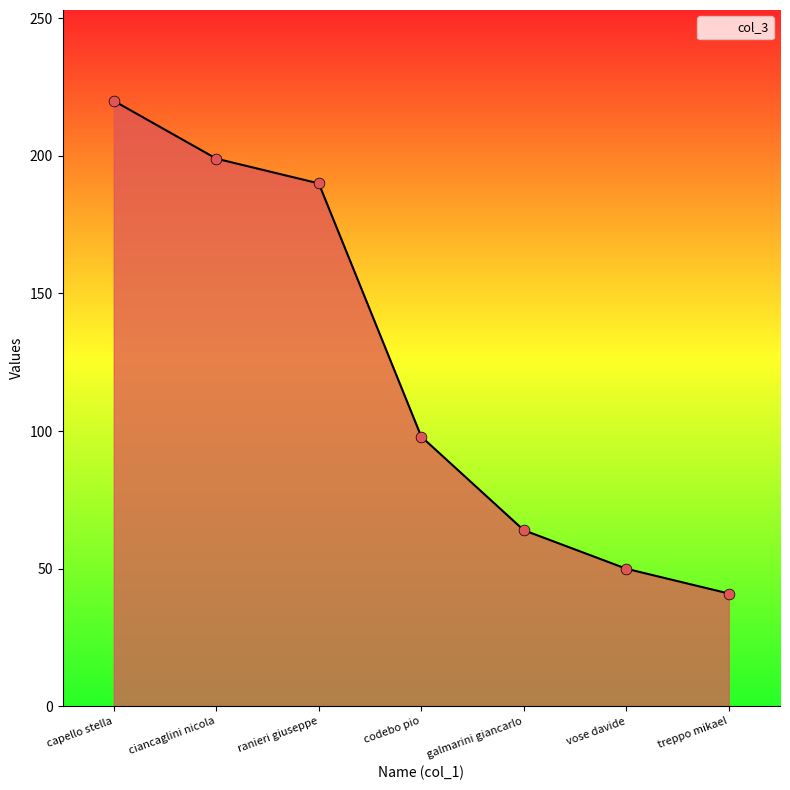

What is the ratio of the value at ranieri giuseppe to the value at galmarini giancarlo?

3.0